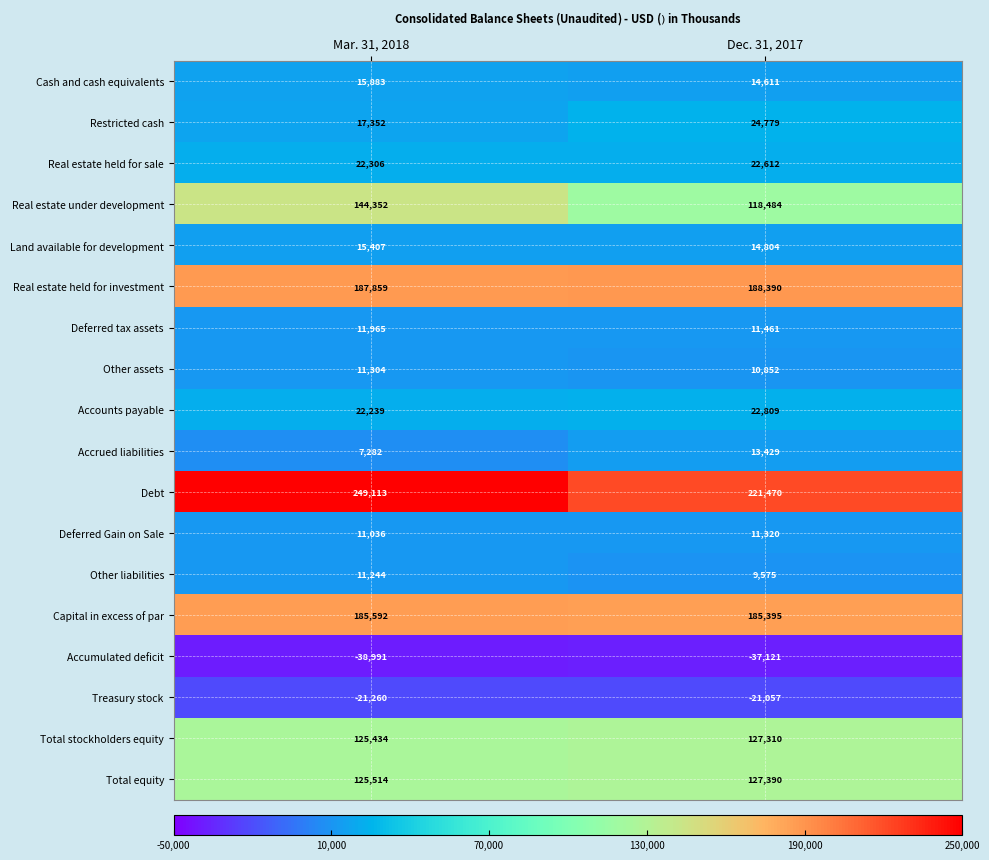

At how many categories does at least one series exceed 170568?

2